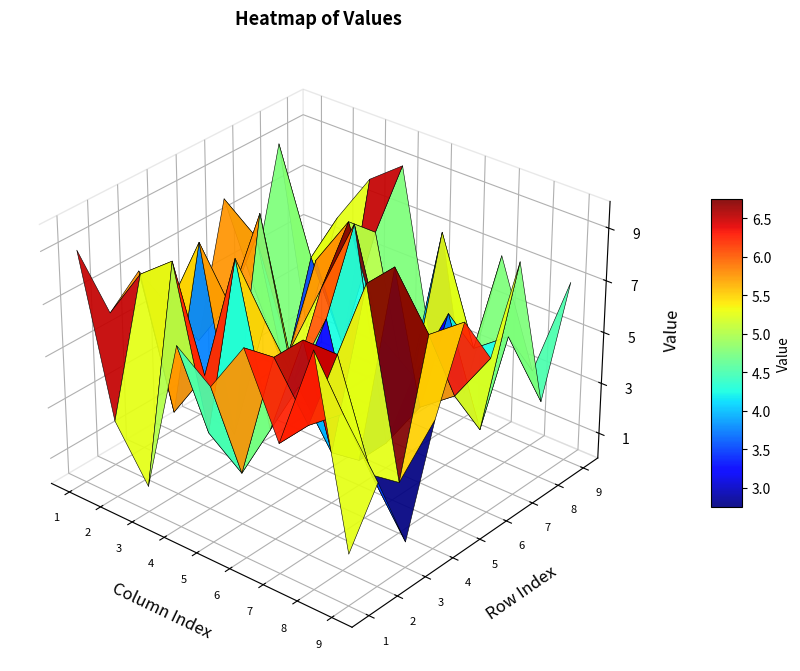

Reading right to left, extract all data points from this chart.

1: 8=1	7=9	6=4	5=8	4=3	3=5	2=7	1=6	0=9
2: 8=6	7=5	6=1	5=7	4=5	3=8	2=2	1=8	0=3
3: 8=8	7=2	6=6	5=3	4=9	3=1	2=4	1=9	0=1
4: 8=9	7=7	6=8	5=6	4=3	3=6	2=9	1=3	0=7
5: 8=2	7=1	6=4	5=9	4=6	3=4	2=3	1=2	0=6
6: 8=1	7=8	6=3	5=1	4=1	3=2	2=7	1=7	0=8
7: 8=7	7=4	6=6	5=3	4=9	3=9	2=7	1=5	0=5
8: 8=3	7=5	6=2	5=4	4=7	3=2	2=3	1=6	0=9
9: 8=7	7=3	6=9	5=6	4=8	3=5	2=1	1=4	0=2